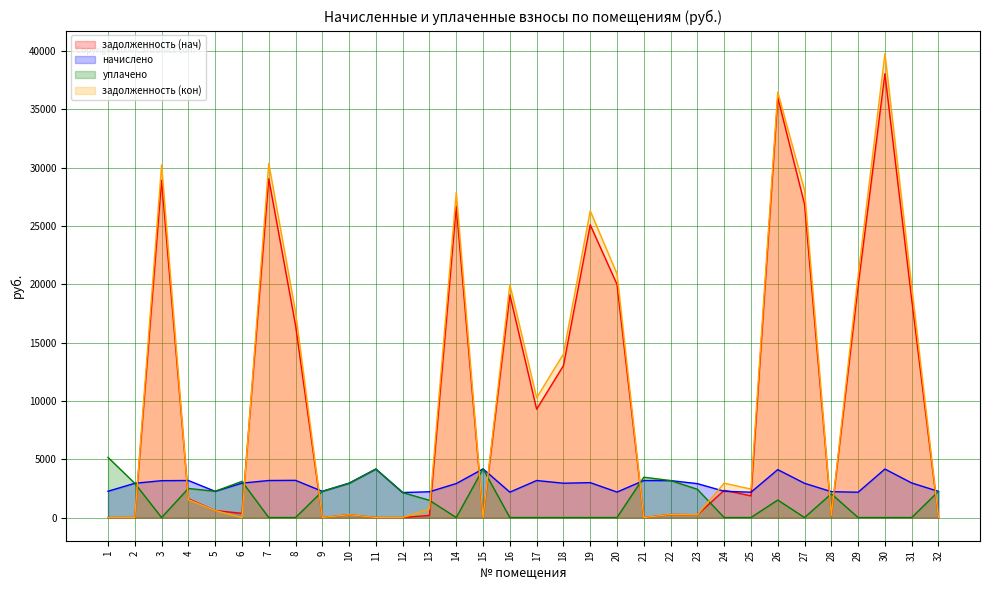

What is the highest value of the задолженность (кон) series?

39752.6